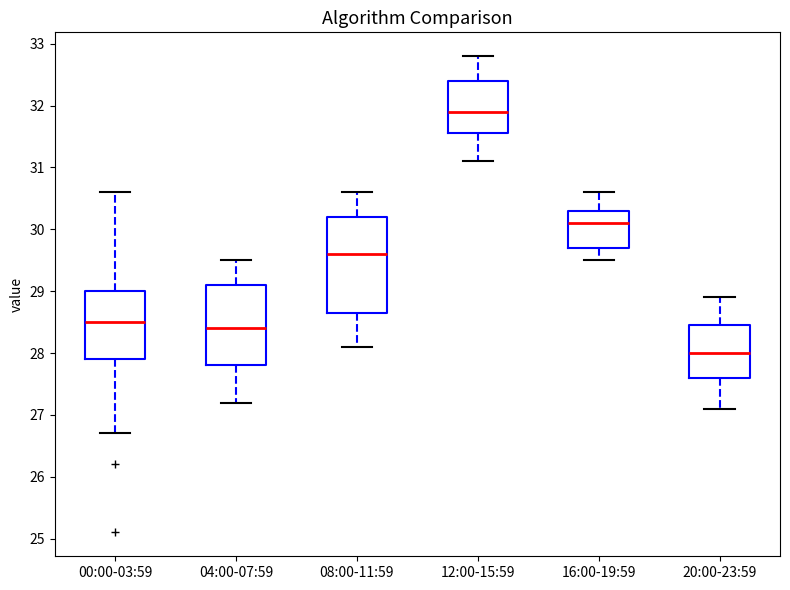

Reading left to right, read every box against the y-axis: the position of its median line, the range the box covers, and the ends of its whiskers. The values are not printed on the chart, so give them approximately, as read against the axis.

00:00-03:59: median 28.5, box 27.9 to 29.0, whiskers 26.7 to 30.6
04:00-07:59: median 28.4, box 27.8 to 29.1, whiskers 27.2 to 29.5
08:00-11:59: median 29.6, box 28.7 to 30.2, whiskers 28.1 to 30.6
12:00-15:59: median 31.9, box 31.6 to 32.4, whiskers 31.1 to 32.8
16:00-19:59: median 30.1, box 29.7 to 30.3, whiskers 29.5 to 30.6
20:00-23:59: median 28.0, box 27.6 to 28.5, whiskers 27.1 to 28.9